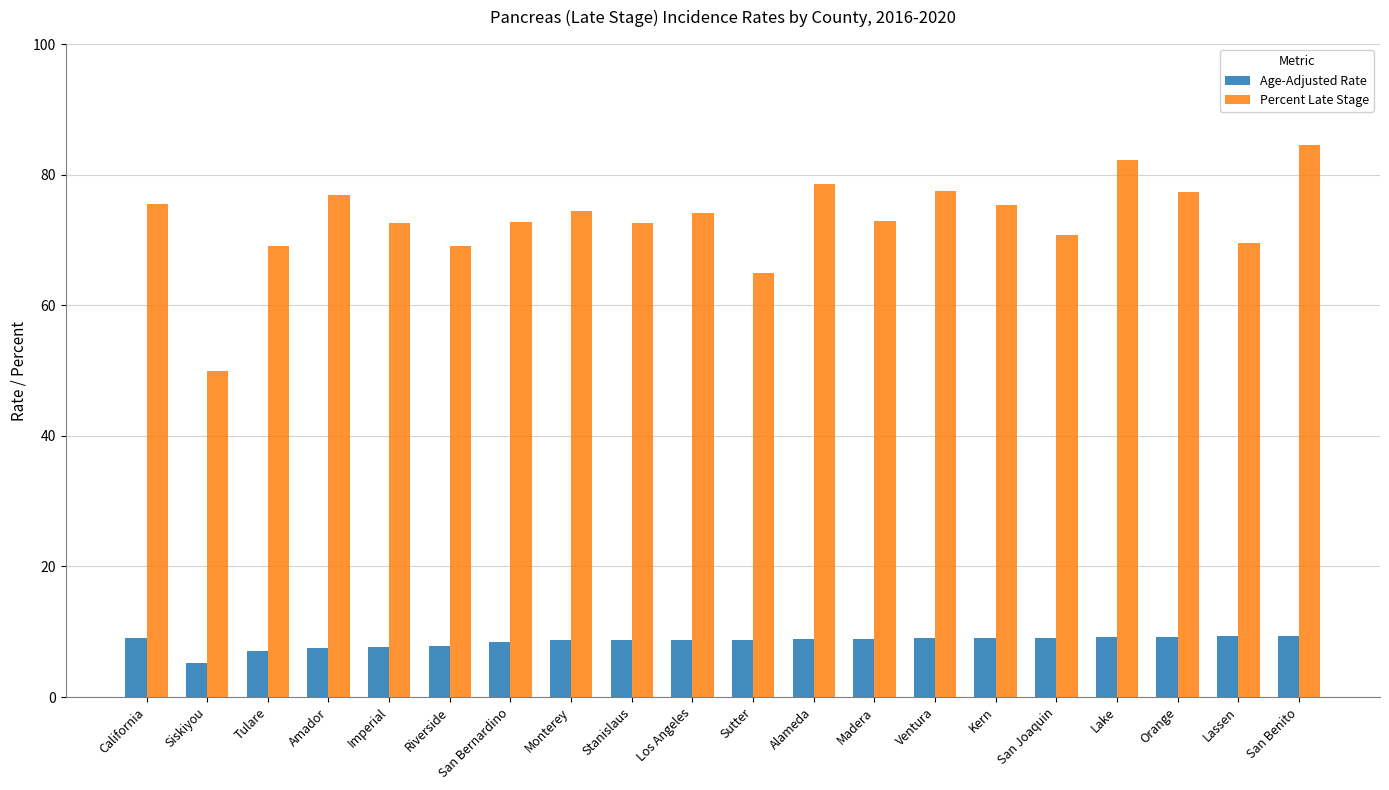

The Age-Adjusted Rate series shows 2.0 at Imperial. True or false?

False